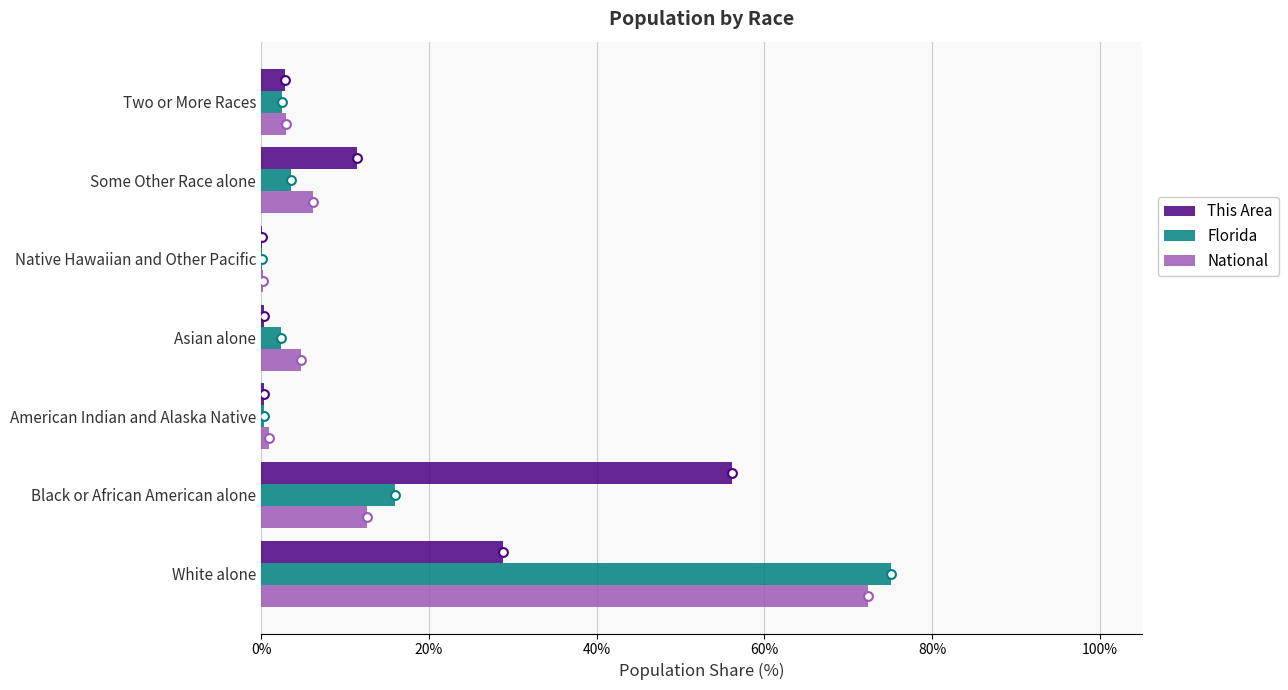

Is the value of National at Two or More Races greater than the value of Florida at American Indian and Alaska Native?

Yes